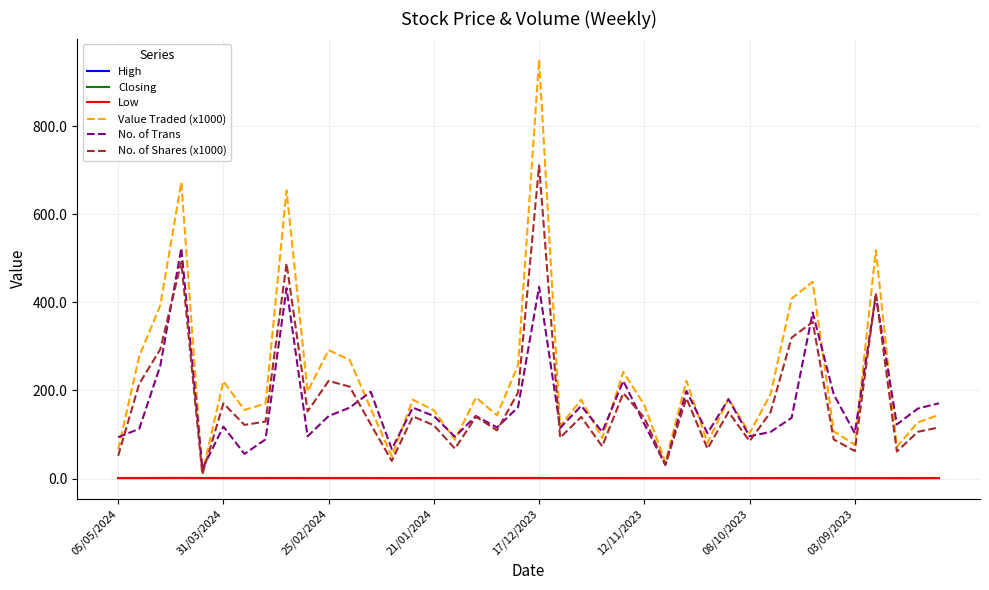

In No. of Shares (x1000), how many points are lower than both neighbors (excluding endpoints)?

13